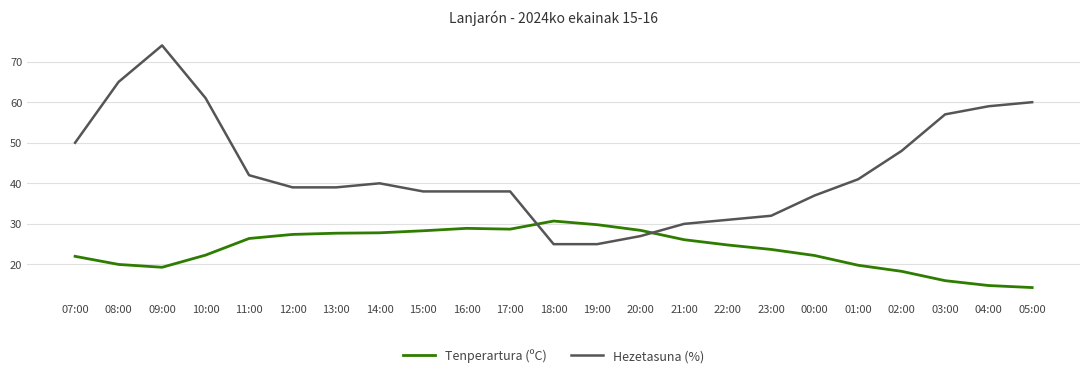

Which series has the largest total across all categories?

Hezetasuna (%)